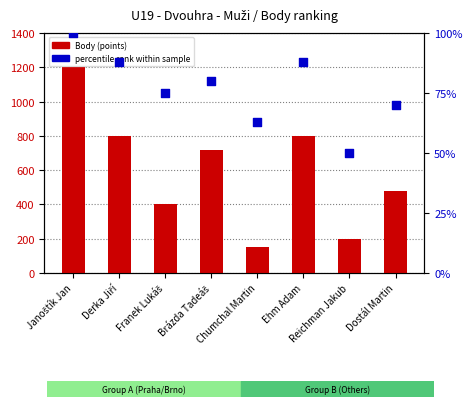

Which series has the largest Y range (max minus min)?

Body (points)